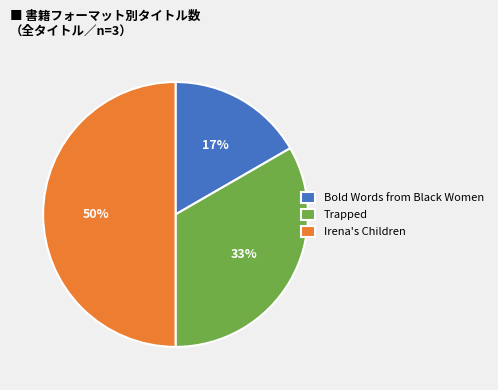

To the nearest percent, what portion does Irena's Children represent?

50%